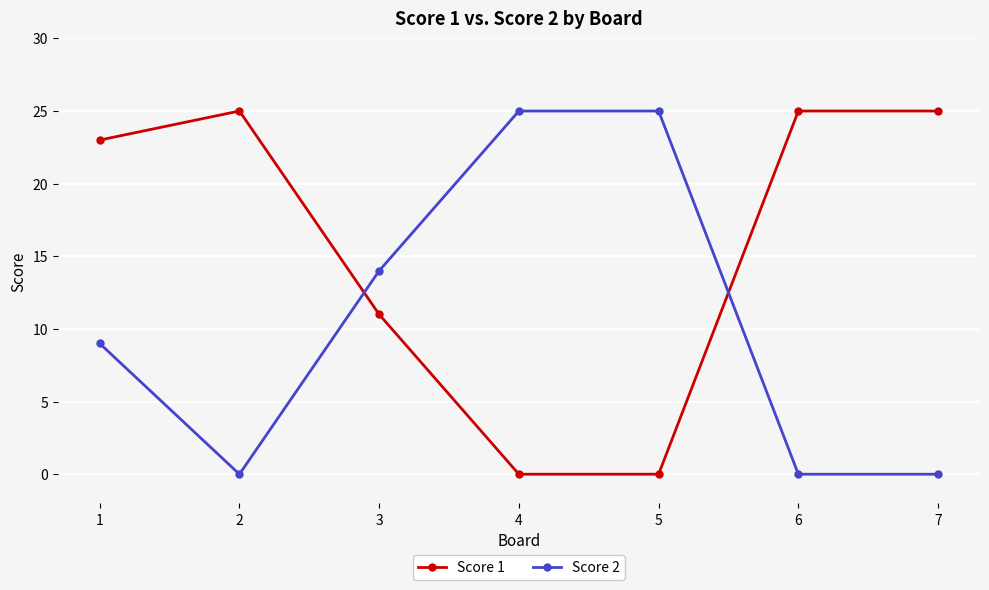

True or false: Score 1 has a value of 0 at 5.

True